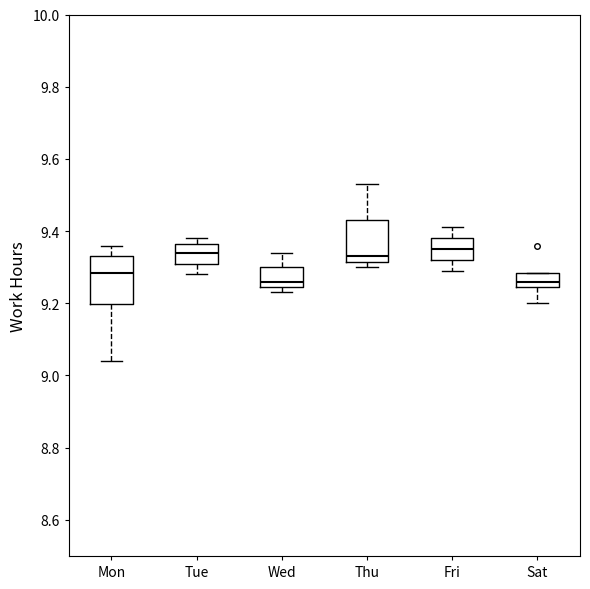

Where does the lower whisker of the box for Mon end on the y-axis? The values are not printed on the chart, so give them approximately, as read against the axis.

9.04